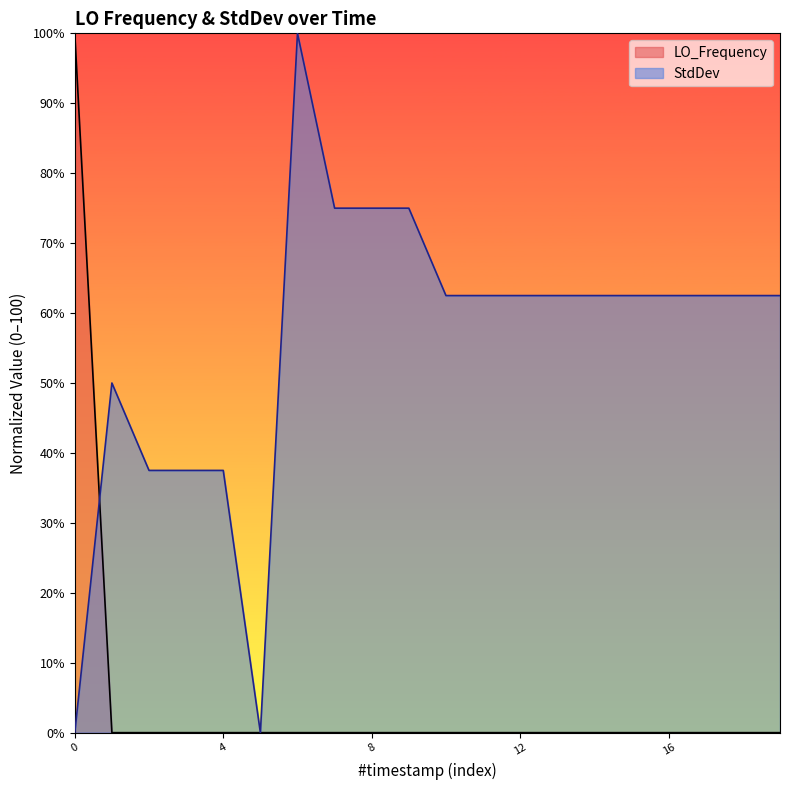

List the series in order of their overall mean, lowest first.

LO_Frequency, StdDev